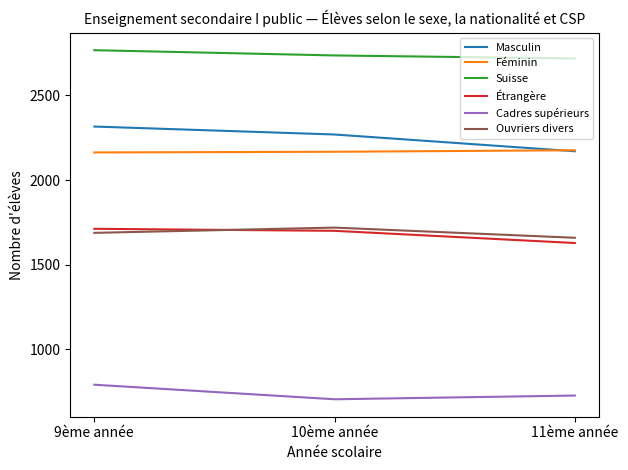

What is the greatest value displayed?

2767